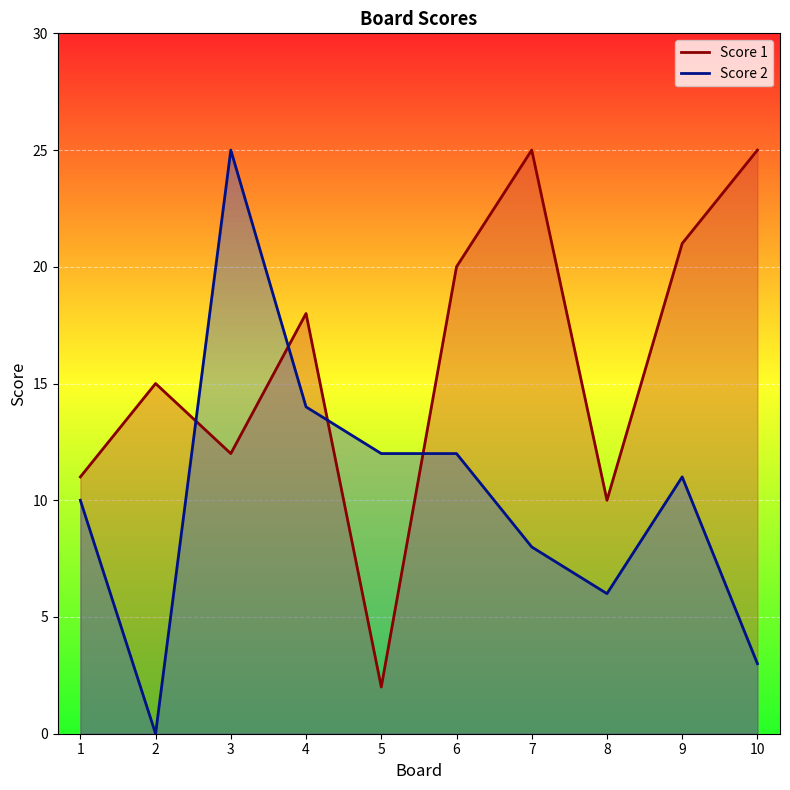

Where is Score 1 nearest to the value 13?

3